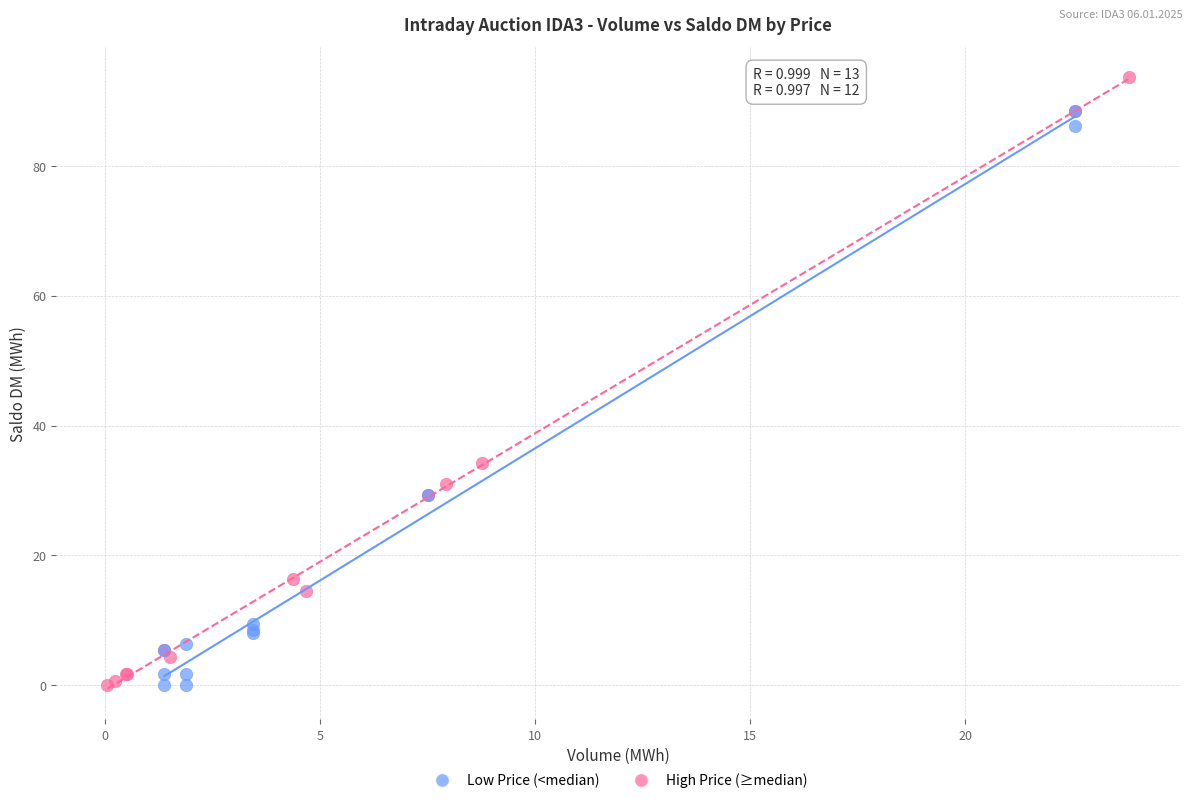

Which series reaches the maximum Y coordinate?

High Price (≥median)